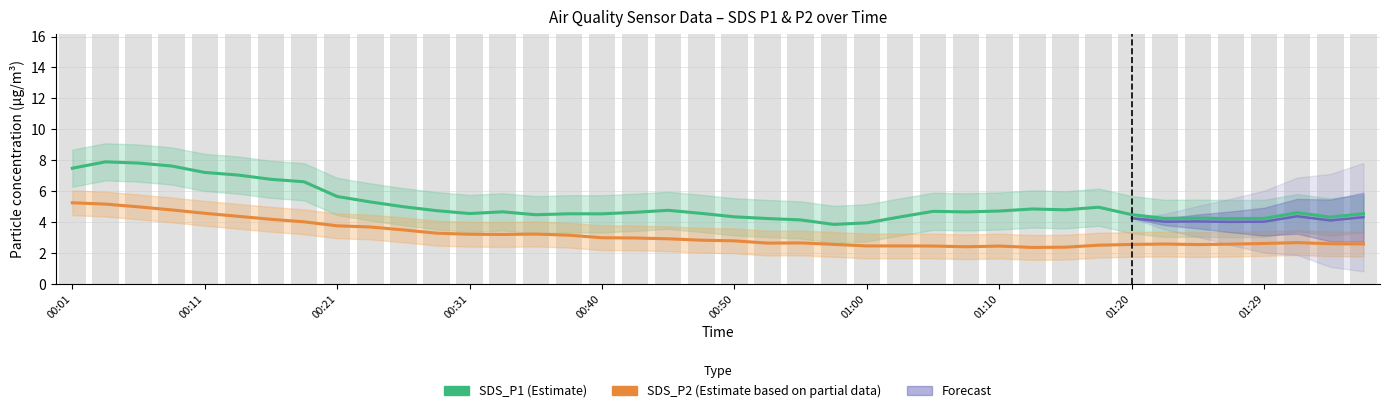

What is the difference between the maximum and second lowest values in the SDS_P1 (Estimate) series?

3.9